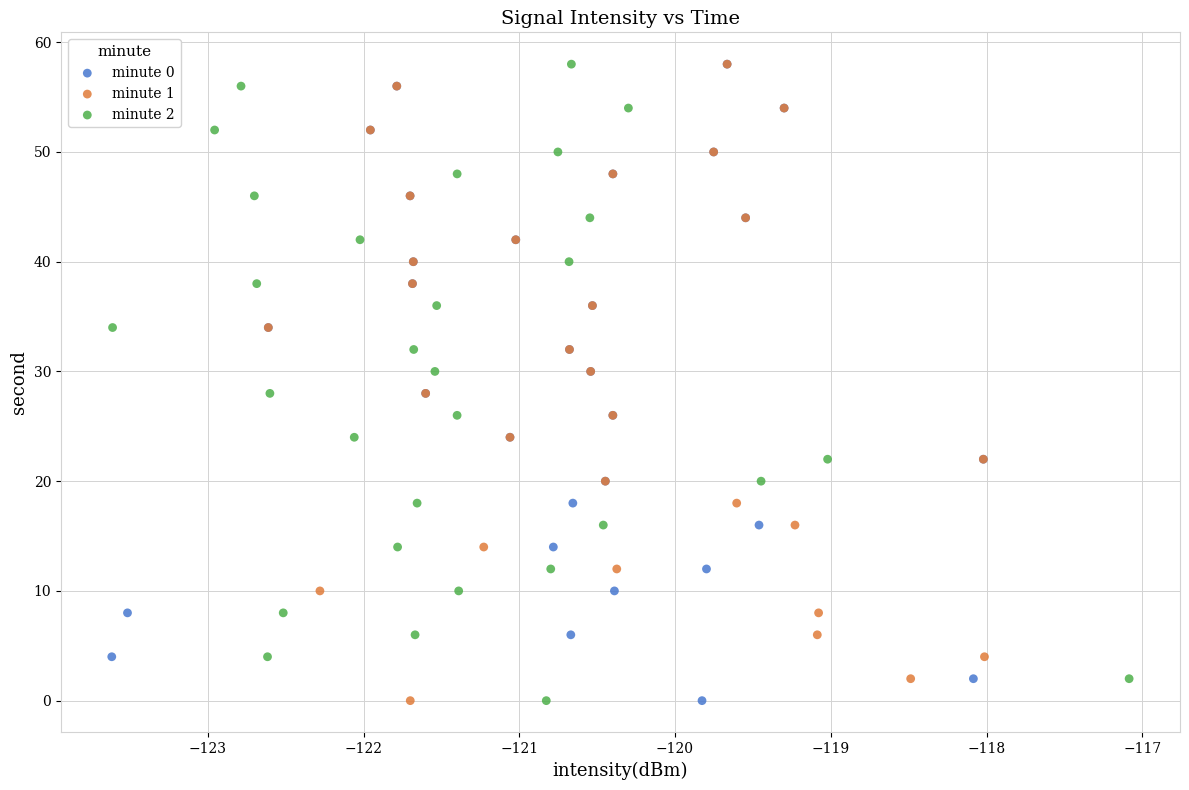

What are all the series names shown in the legend?

minute 0, minute 1, minute 2